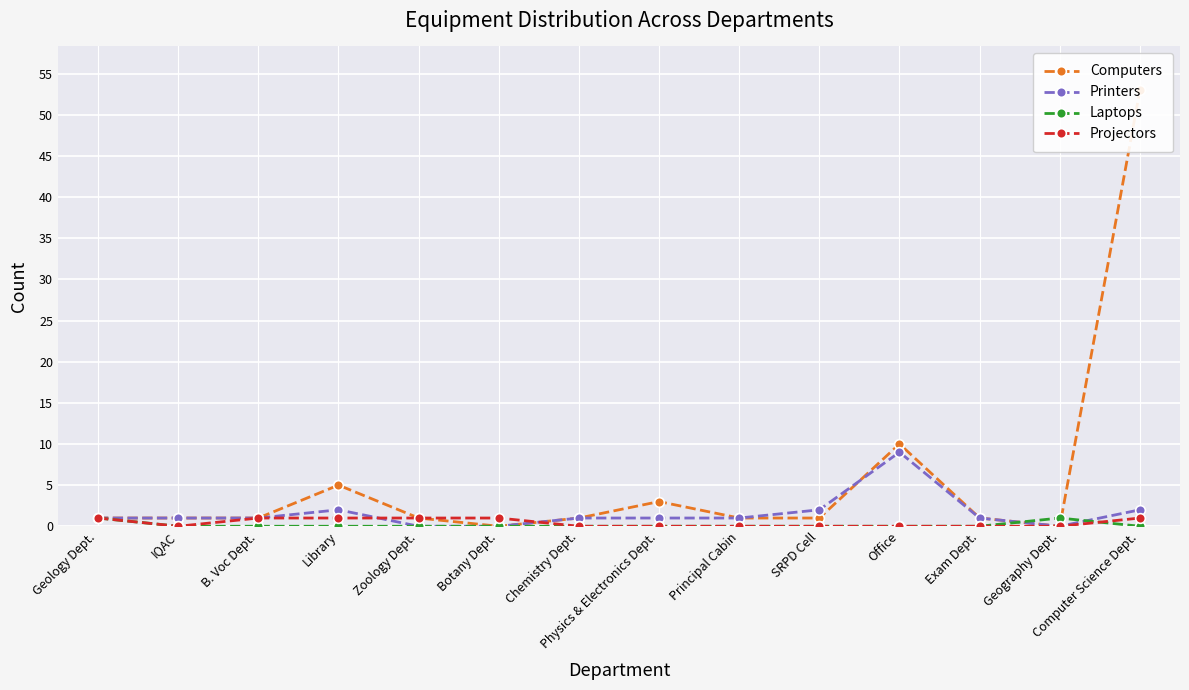

At which category does the chart reach its peak across all series?

Computer Science Dept.